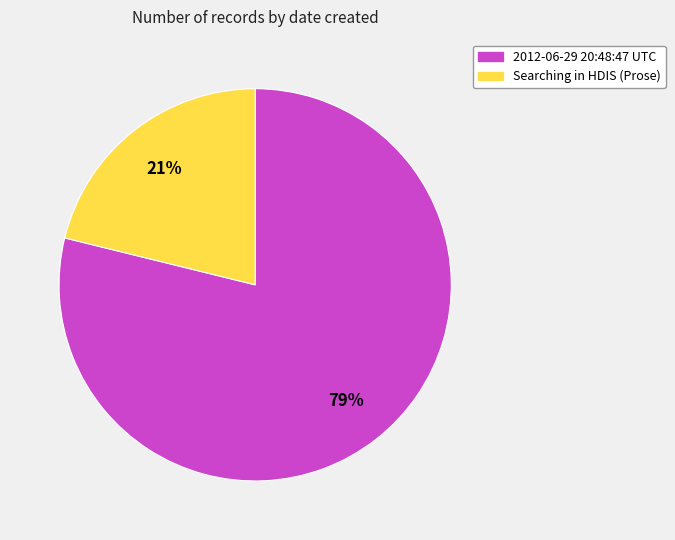

What is the smallest slice in the pie chart?

Searching in HDIS (Prose)